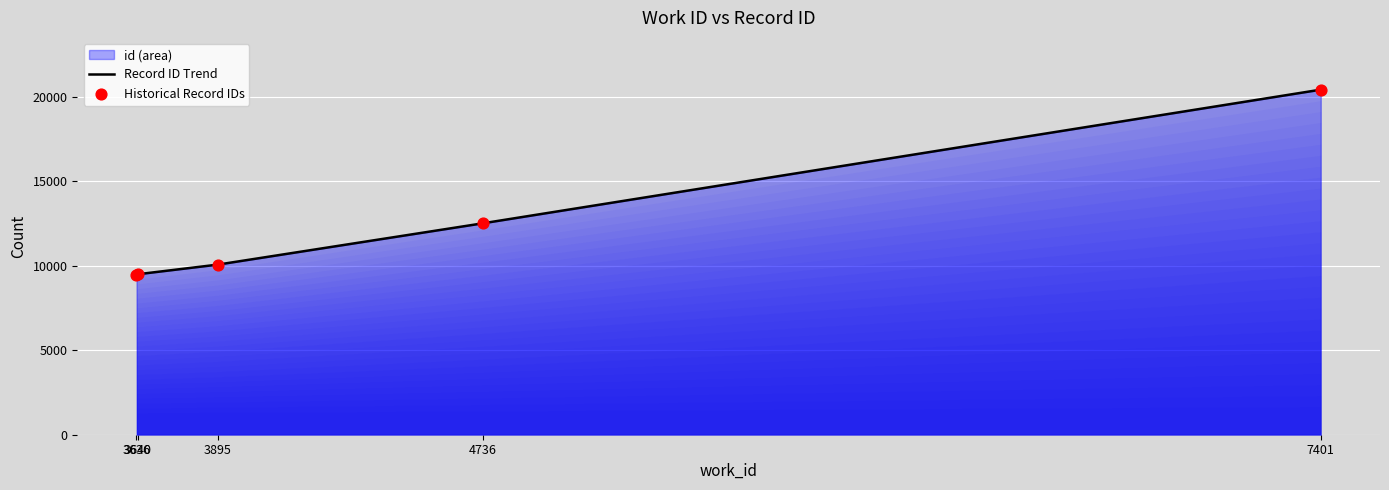

Which series has the largest total across all categories?

Record ID Trend